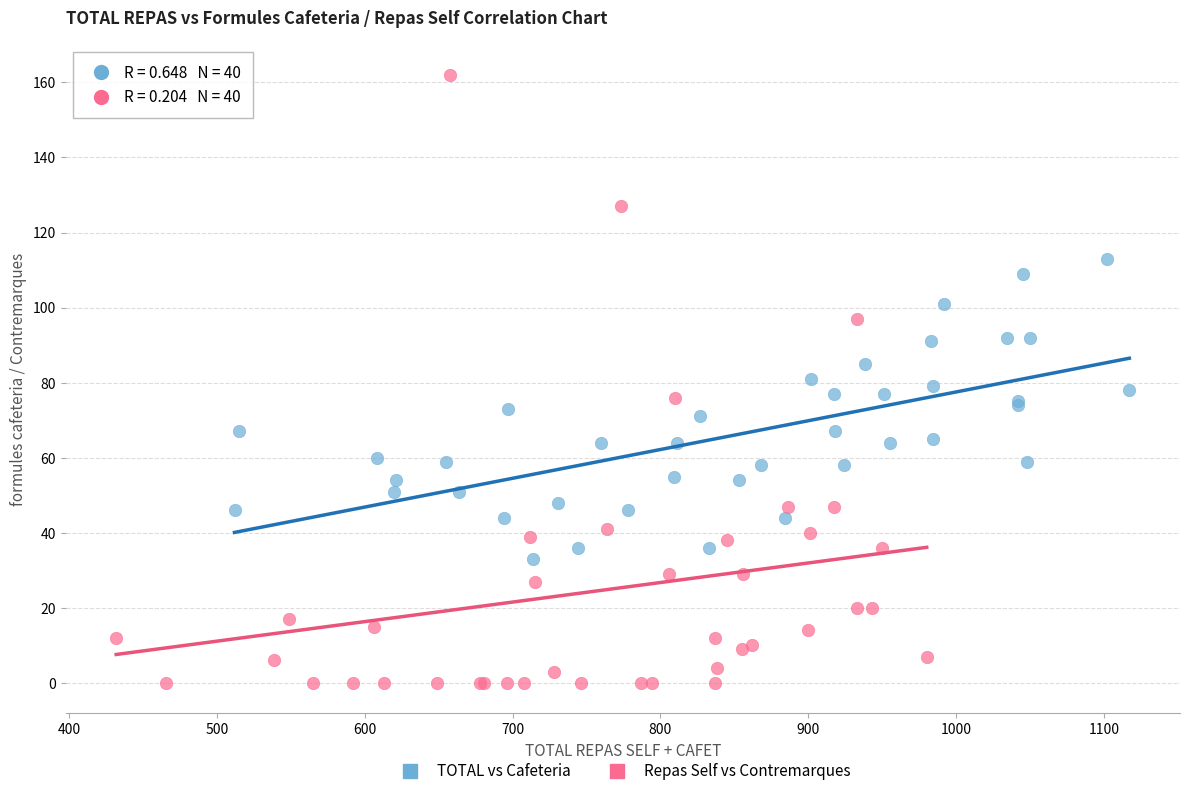

Which series reaches the minimum Y coordinate?

Repas Self vs Contremarques